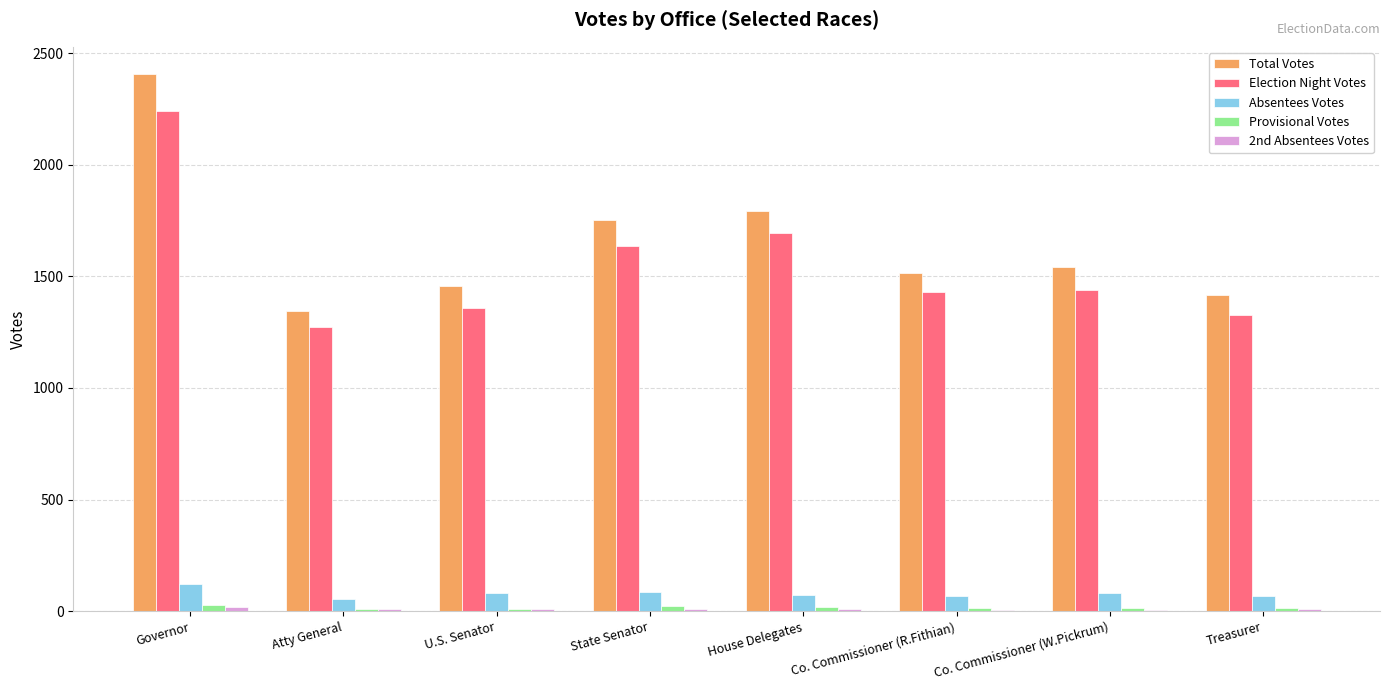

Which category has the highest value across all series?

Governor